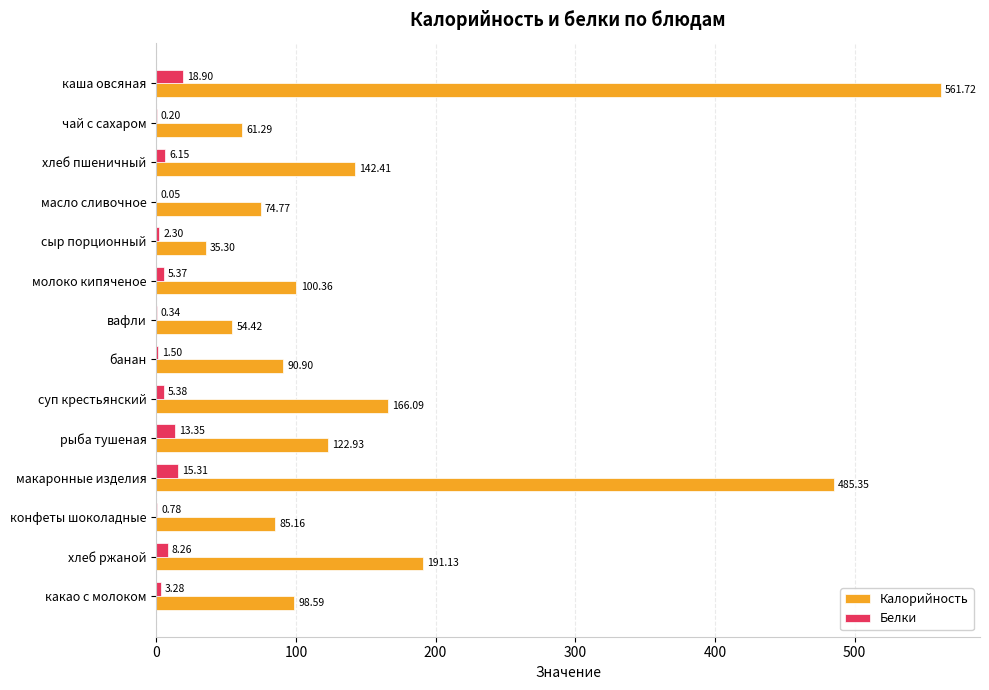

At which category is the sum across all series the highest?

каша овсяная